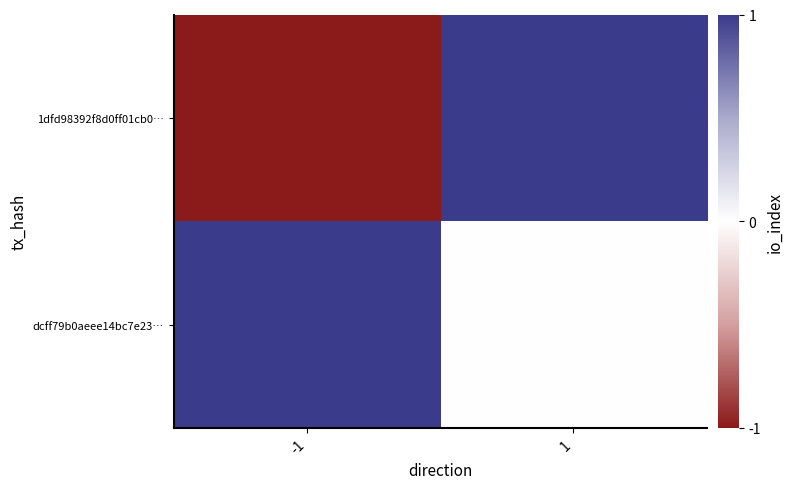

Which series has the widest spread of values?

1dfd98392f8d0ff01cb0…